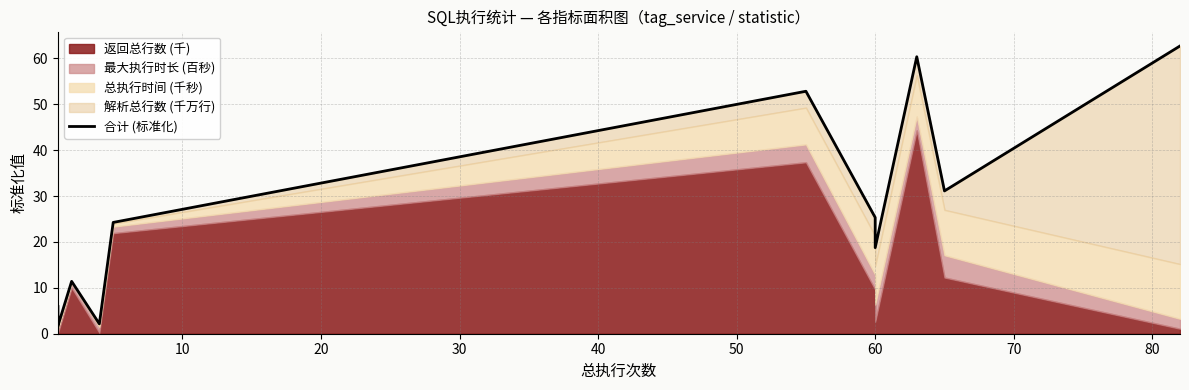

How many data points are less than 24?

6